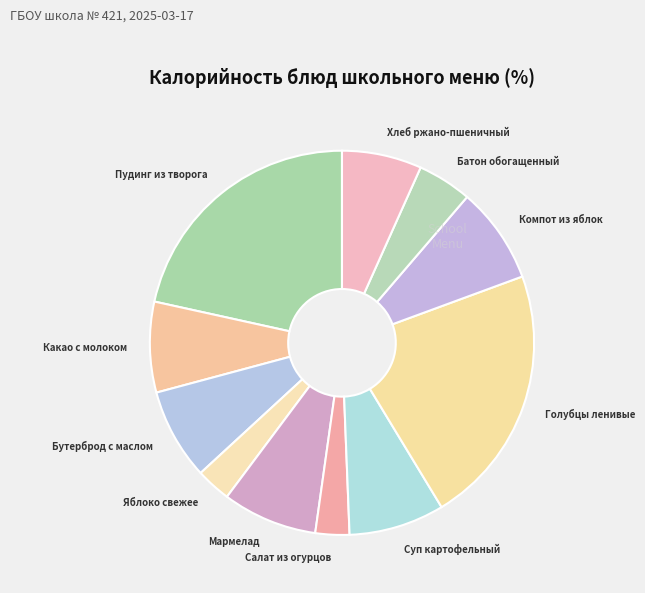

Which has a higher value, Какао с молоком or Хлеб ржано-пшеничный?

Какао с молоком